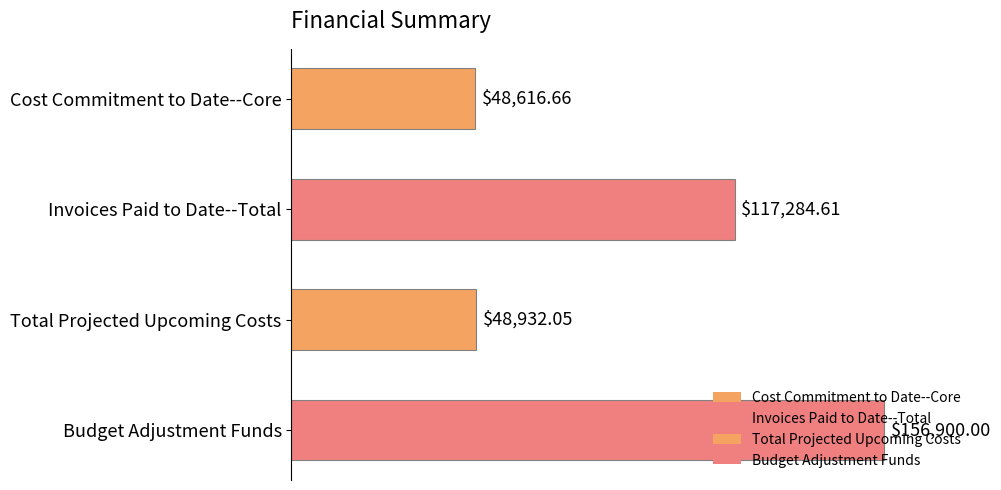

What is the average value?

92933.3